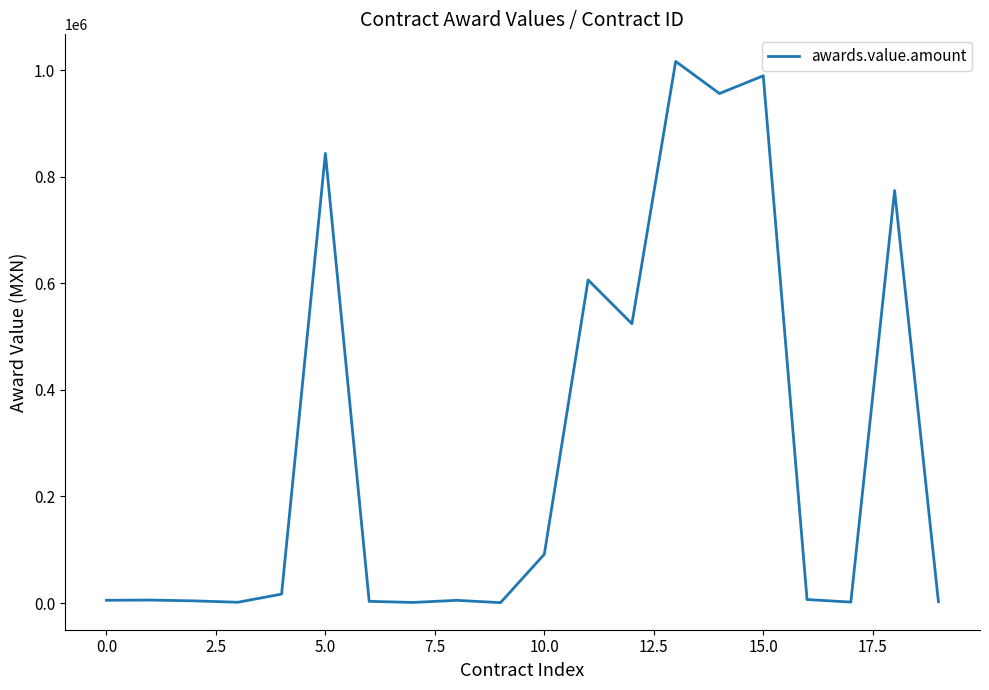

What is the difference between the maximum and minimum values?

1015466.9